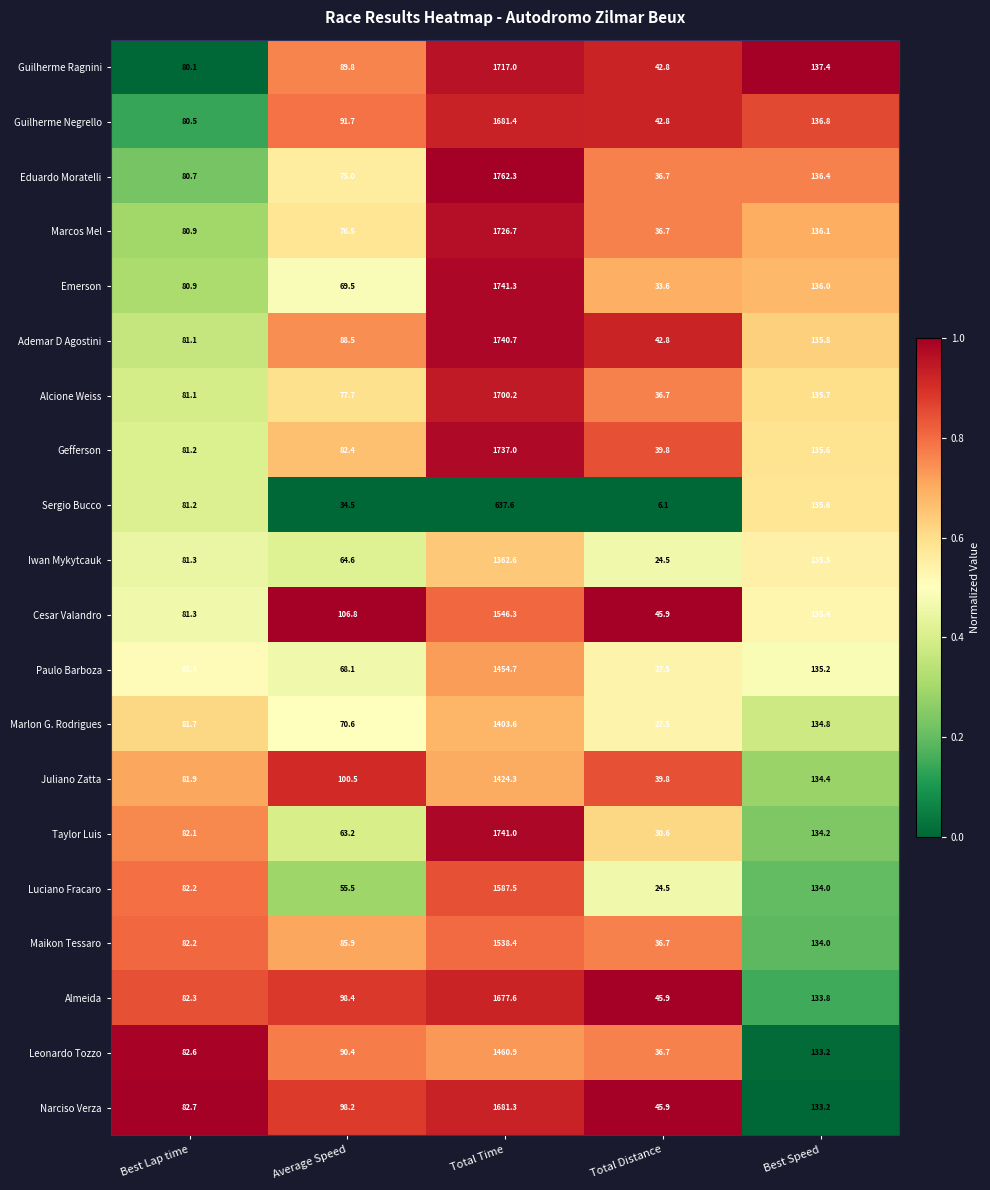

What is the difference between the Maikon Tessaro values at Total Distance and Best Speed?

97.3